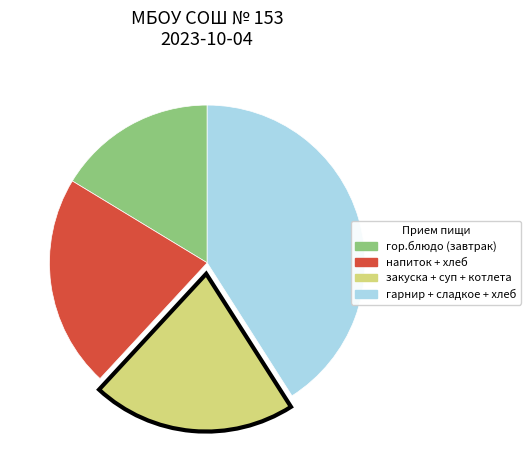

Do гор.блюдо (завтрак) and напиток + хлеб together represent more than half of the pie?

No